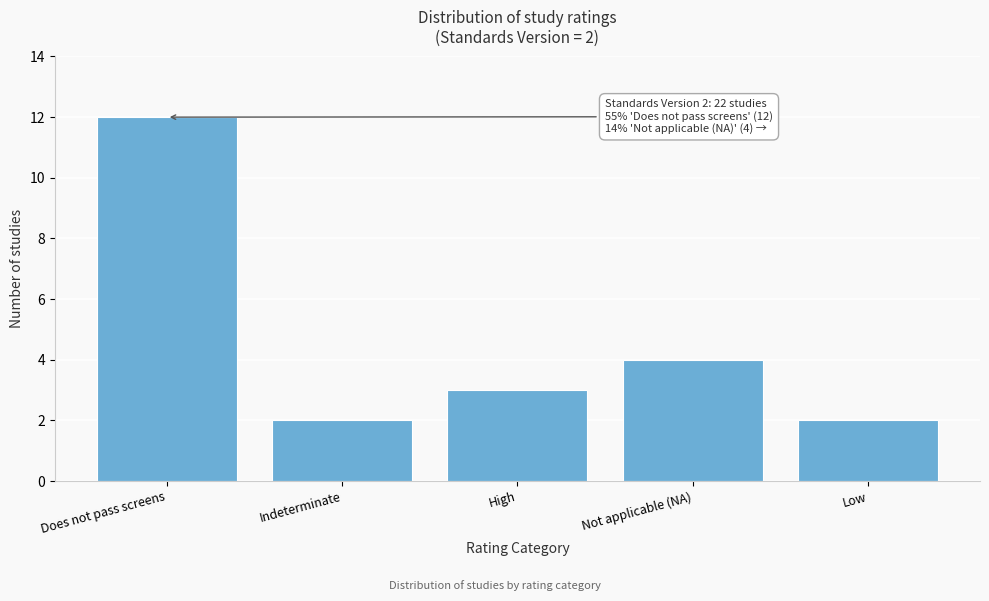

Reading left to right, list all the values displayed in this chart.

12	2	3	4	2